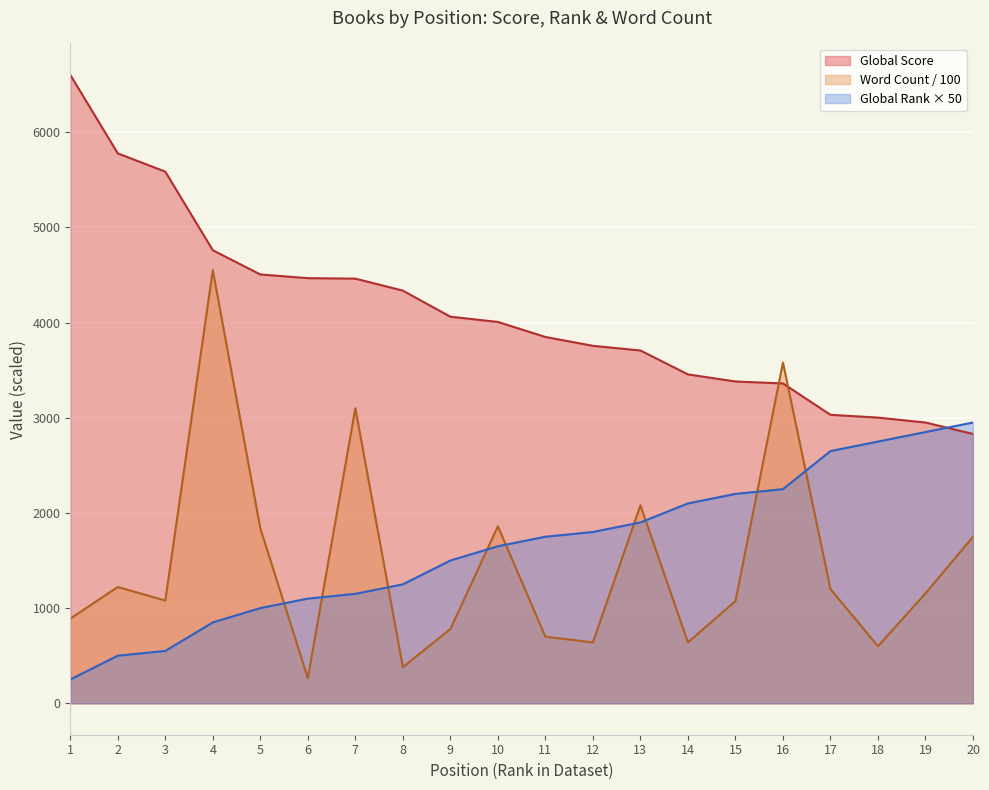

How many data points does each series have?

20